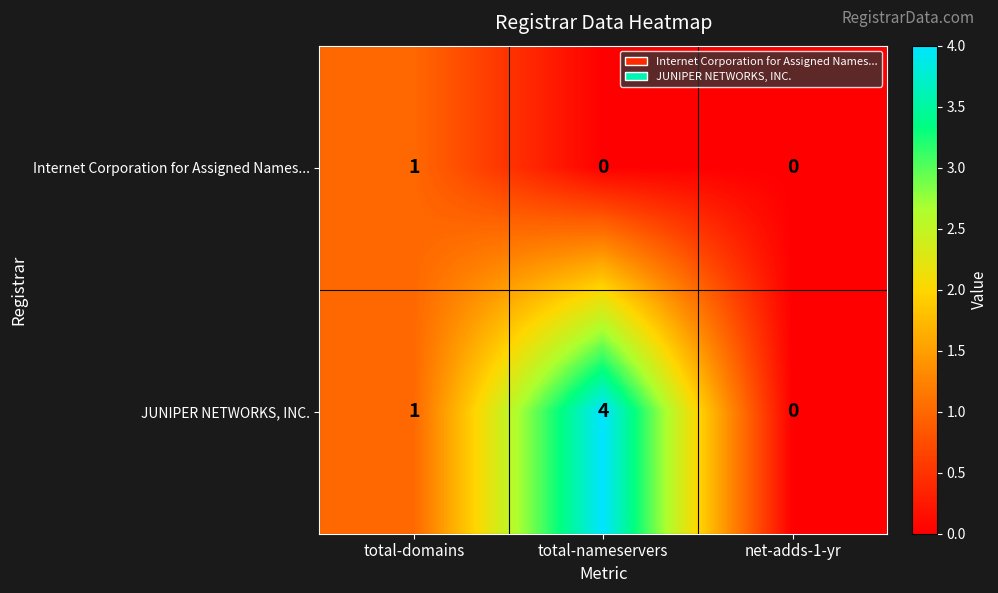

Is it true that JUNIPER NETWORKS, INC. equals 0 at net-adds-1-yr?

True